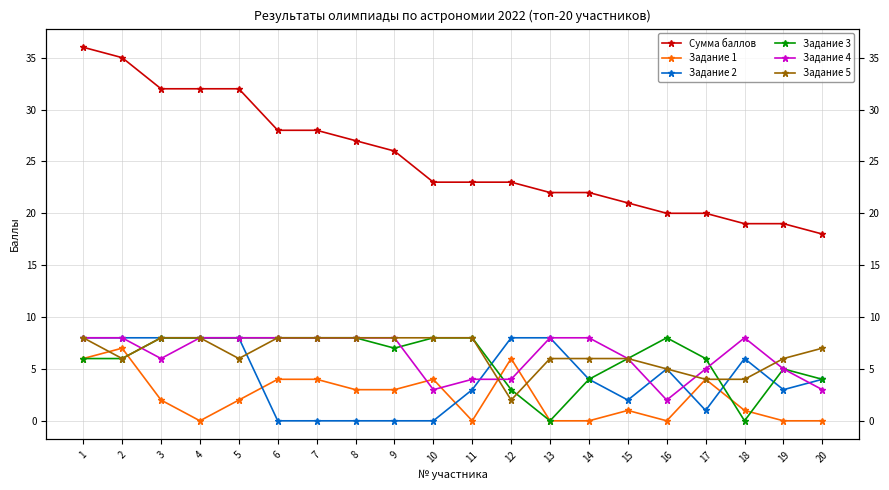

Reading left to right, what are all the values shown in this chart?

Сумма баллов: 1=36	2=35	3=32	4=32	5=32	6=28	7=28	8=27	9=26	10=23	11=23	12=23	13=22	14=22	15=21	16=20	17=20	18=19	19=19	20=18
Задание 1: 1=6	2=7	3=2	4=0	5=2	6=4	7=4	8=3	9=3	10=4	11=0	12=6	13=0	14=0	15=1	16=0	17=4	18=1	19=0	20=0
Задание 2: 1=8	2=8	3=8	4=8	5=8	6=0	7=0	8=0	9=0	10=0	11=3	12=8	13=8	14=4	15=2	16=5	17=1	18=6	19=3	20=4
Задание 3: 1=6	2=6	3=8	4=8	5=8	6=8	7=8	8=8	9=7	10=8	11=8	12=3	13=0	14=4	15=6	16=8	17=6	18=0	19=5	20=4
Задание 4: 1=8	2=8	3=6	4=8	5=8	6=8	7=8	8=8	9=8	10=3	11=4	12=4	13=8	14=8	15=6	16=2	17=5	18=8	19=5	20=3
Задание 5: 1=8	2=6	3=8	4=8	5=6	6=8	7=8	8=8	9=8	10=8	11=8	12=2	13=6	14=6	15=6	16=5	17=4	18=4	19=6	20=7